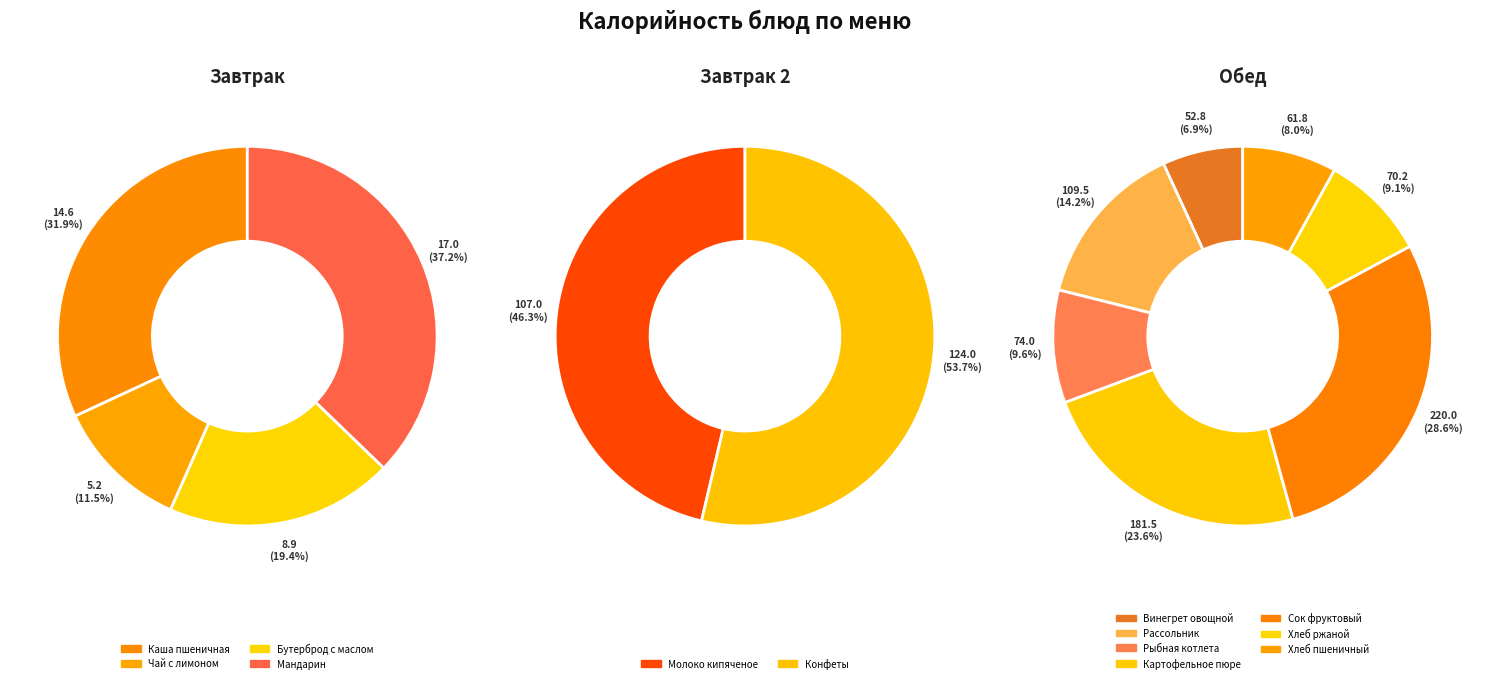

Which category has the smallest portion of the pie?

Чай с лимоном